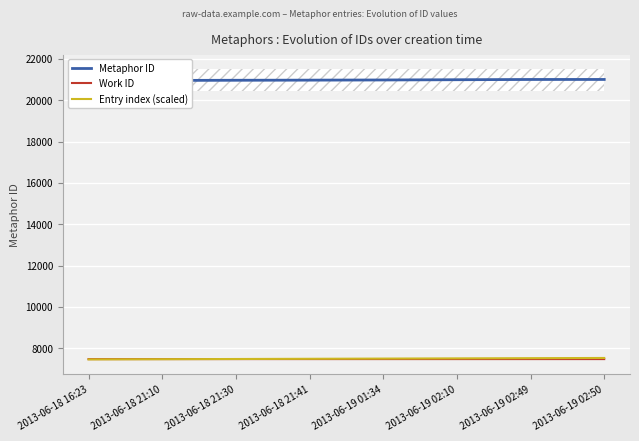

At which label is Metaphor ID closest to 20973?

2013-06-18 21:30